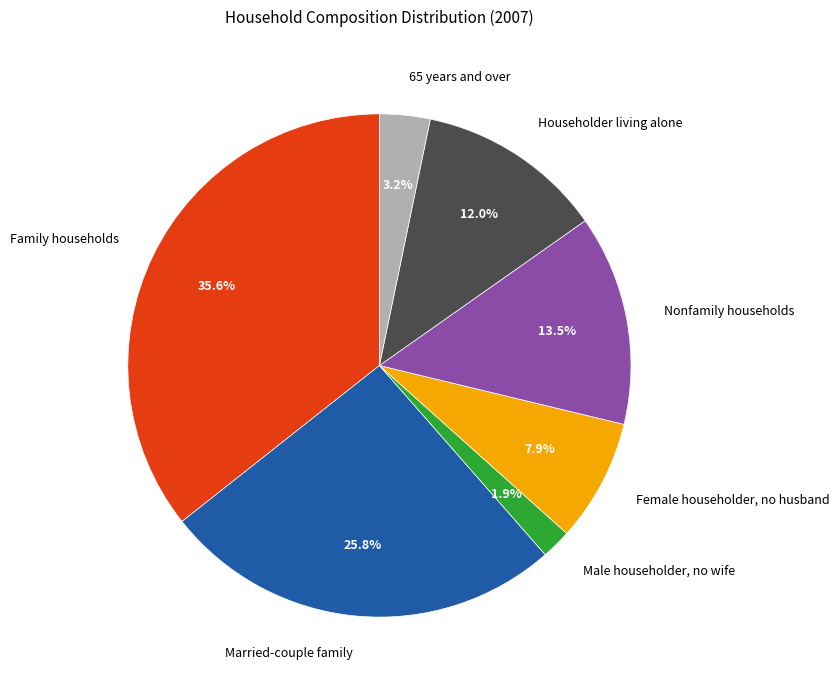

To the nearest percent, what portion does Male householder, no wife represent?

2%